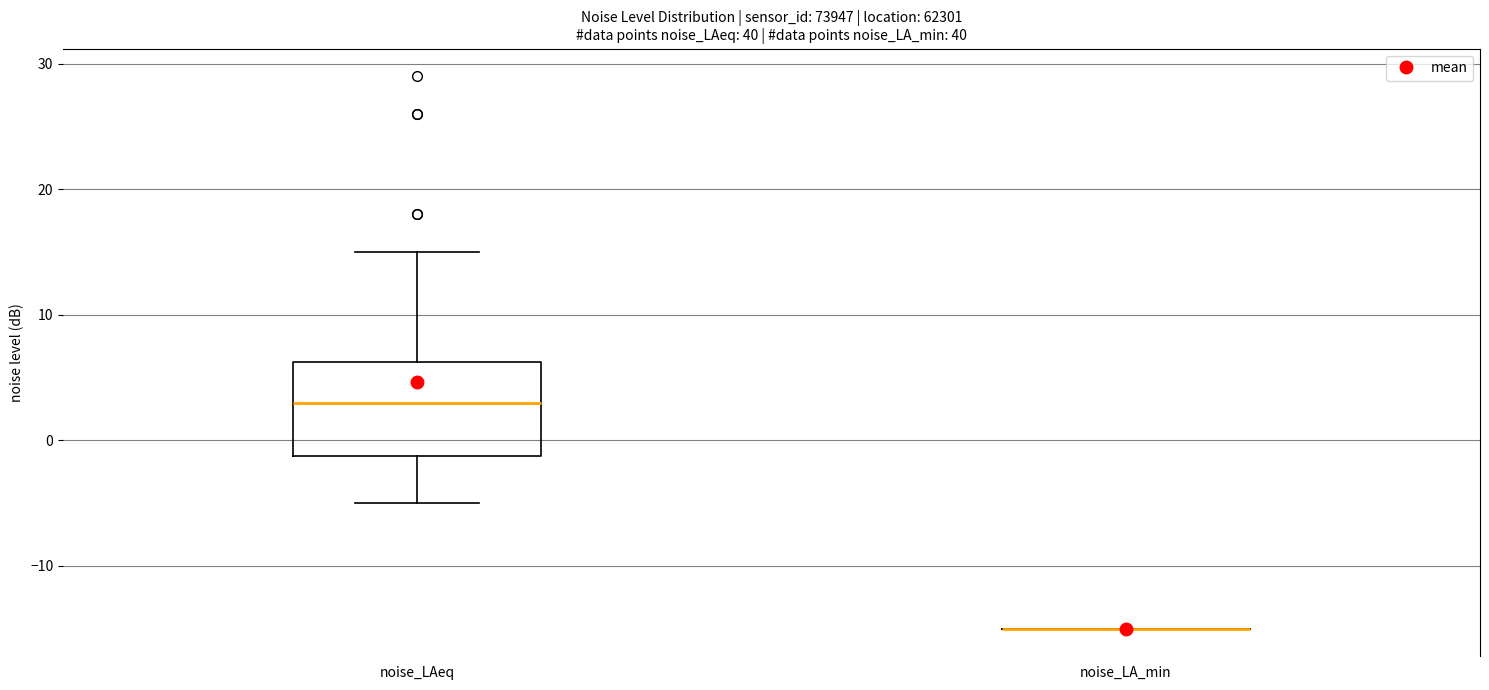

Reading left to right, read every box against the y-axis: the position of its median line, the range the box covers, and the ends of its whiskers. The values are not printed on the chart, so give them approximately, as read against the axis.

noise_LAeq: median 3, box -1 to 6, whiskers -5 to 15
noise_LA_min: box collapsed to a line at -15, whiskers -15 to -15